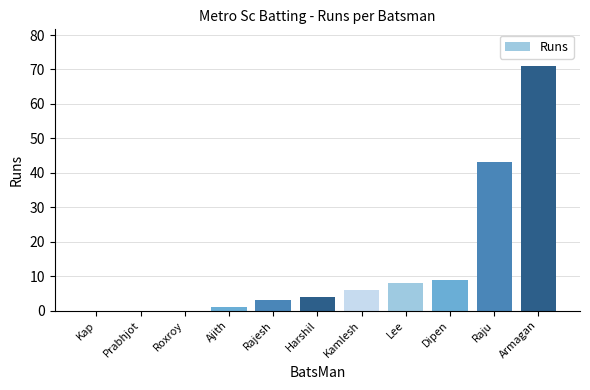

What is the difference between the values at Harshil and Ajith?

3